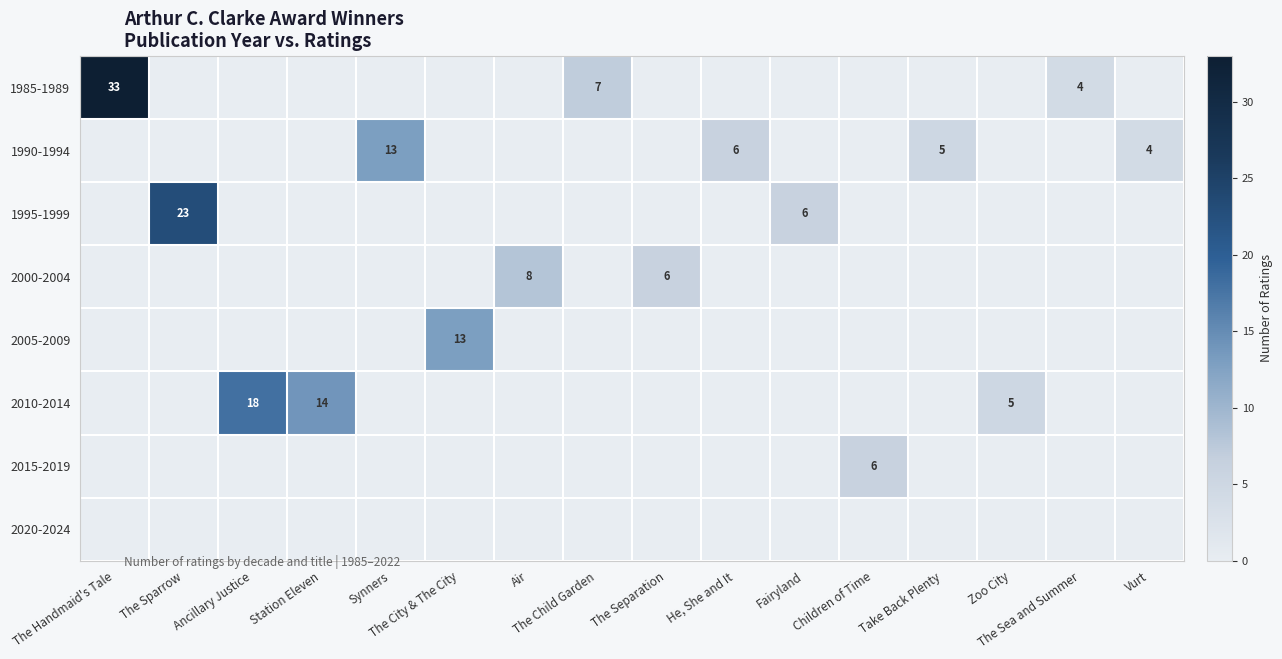

The 2015-2019 series shows 0 at Air. True or false?

True